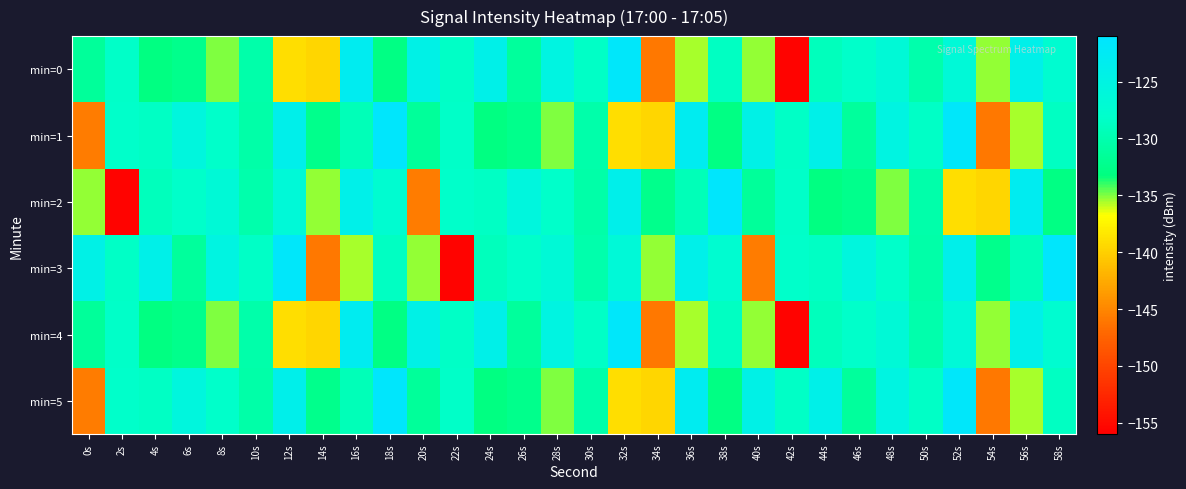

Reading right to left, what are all the values shown in this chart?

min=0: 58s=-127.5	56s=-124.0	54s=-135.3	52s=-126.5	50s=-130.2	48s=-126.6	46s=-128.1	44s=-129.2	42s=-155.7	40s=-135.3	38s=-128.7	36s=-135.6	34s=-145.9	32s=-121.8	30s=-128.5	28s=-125.1	26s=-131.3	24s=-124.2	22s=-128.4	20s=-124.5	18s=-132.9	16s=-123.1	14s=-139.5	12s=-139.0	10s=-130.3	8s=-134.9	6s=-132.4	4s=-133.0	2s=-128.3	0s=-131.4
min=1: 58s=-128.7	56s=-135.6	54s=-145.9	52s=-121.8	50s=-128.5	48s=-125.1	46s=-131.3	44s=-124.2	42s=-128.4	40s=-124.5	38s=-132.9	36s=-123.1	34s=-139.5	32s=-139.0	30s=-130.3	28s=-134.9	26s=-132.4	24s=-133.0	22s=-128.3	20s=-131.4	18s=-121.5	16s=-129.4	14s=-132.4	12s=-123.9	10s=-130.5	8s=-128.2	6s=-125.7	4s=-128.6	2s=-128.2	0s=-145.7
min=2: 58s=-132.9	56s=-123.1	54s=-139.5	52s=-139.0	50s=-130.3	48s=-134.9	46s=-132.4	44s=-133.0	42s=-128.3	40s=-131.4	38s=-121.5	36s=-129.4	34s=-132.4	32s=-123.9	30s=-130.5	28s=-128.2	26s=-125.7	24s=-128.6	22s=-128.2	20s=-145.7	18s=-127.5	16s=-124.0	14s=-135.3	12s=-126.5	10s=-130.2	8s=-126.6	6s=-128.1	4s=-129.2	2s=-155.7	0s=-135.3
min=3: 58s=-121.5	56s=-129.4	54s=-132.4	52s=-123.9	50s=-130.5	48s=-128.2	46s=-125.7	44s=-128.6	42s=-128.2	40s=-145.7	38s=-127.5	36s=-124.0	34s=-135.3	32s=-126.5	30s=-130.2	28s=-126.6	26s=-128.1	24s=-129.2	22s=-155.7	20s=-135.3	18s=-128.7	16s=-135.6	14s=-145.9	12s=-121.8	10s=-128.5	8s=-125.1	6s=-131.3	4s=-124.2	2s=-128.4	0s=-124.5
min=4: 58s=-127.5	56s=-124.0	54s=-135.3	52s=-126.5	50s=-130.2	48s=-126.6	46s=-128.1	44s=-129.2	42s=-155.7	40s=-135.3	38s=-128.7	36s=-135.6	34s=-145.9	32s=-121.8	30s=-128.5	28s=-125.1	26s=-131.3	24s=-124.2	22s=-128.4	20s=-124.5	18s=-132.9	16s=-123.1	14s=-139.5	12s=-139.0	10s=-130.3	8s=-134.9	6s=-132.4	4s=-133.0	2s=-128.3	0s=-131.4
min=5: 58s=-128.7	56s=-135.6	54s=-145.9	52s=-121.8	50s=-128.5	48s=-125.1	46s=-131.3	44s=-124.2	42s=-128.4	40s=-124.5	38s=-132.9	36s=-123.1	34s=-139.5	32s=-139.0	30s=-130.3	28s=-134.9	26s=-132.4	24s=-133.0	22s=-128.3	20s=-131.4	18s=-121.5	16s=-129.4	14s=-132.4	12s=-123.9	10s=-130.5	8s=-128.2	6s=-125.7	4s=-128.6	2s=-128.2	0s=-145.7